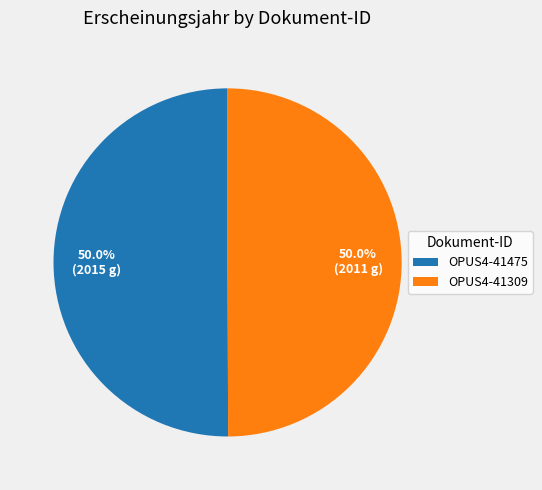

True or false: OPUS4-41309 accounts for 39% of the total.

False